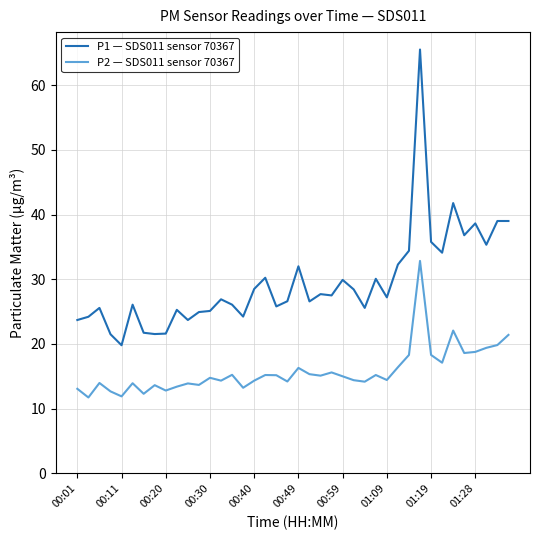

True or false: P2 — SDS011 sensor 70367 and P1 — SDS011 sensor 70367 intersect in this chart.

False